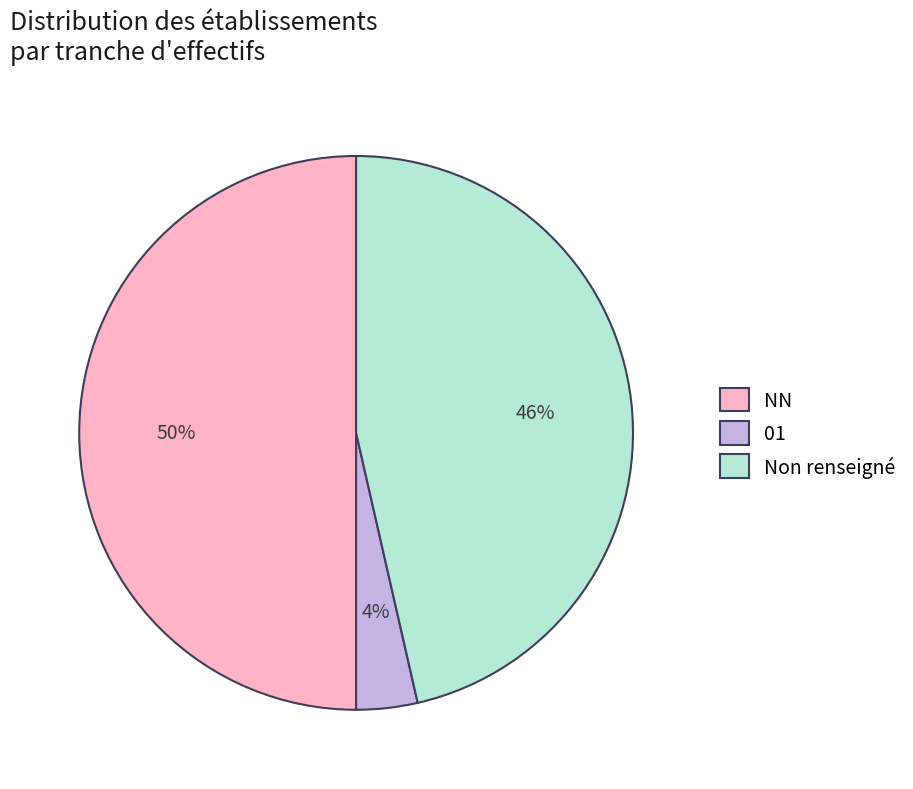

To the nearest percent, what is the difference between the Non renseigné and NN slice percentages?

4%